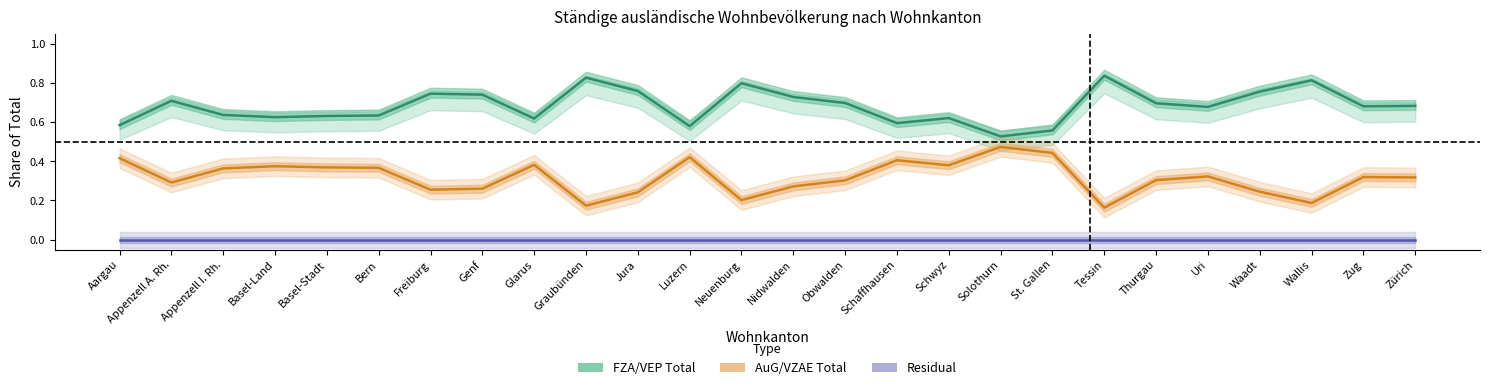

Reading left to right, what are all the values shown in this chart?

FZA/VEP Total: 0.6	0.7	0.6	0.6	0.6	0.6	0.7	0.7	0.6	0.8	0.8	0.6	0.8	0.7	0.7	0.6	0.6	0.5	0.6	0.8	0.7	0.7	0.8	0.8	0.7	0.7
AuG/VZAE Total: 0.4	0.3	0.4	0.4	0.4	0.4	0.3	0.3	0.4	0.2	0.2	0.4	0.2	0.3	0.3	0.4	0.4	0.5	0.4	0.2	0.3	0.3	0.2	0.2	0.3	0.3
Residual: 0.0	0.0	0.0	0.0	0.0	0.0	0.0	-0.0	0.0	-0.0	-0.0	0.0	-0.0	0.0	0.0	0.0	0.0	-0.0	0.0	0.0	0.0	-0.0	-0.0	0.0	0.0	0.0